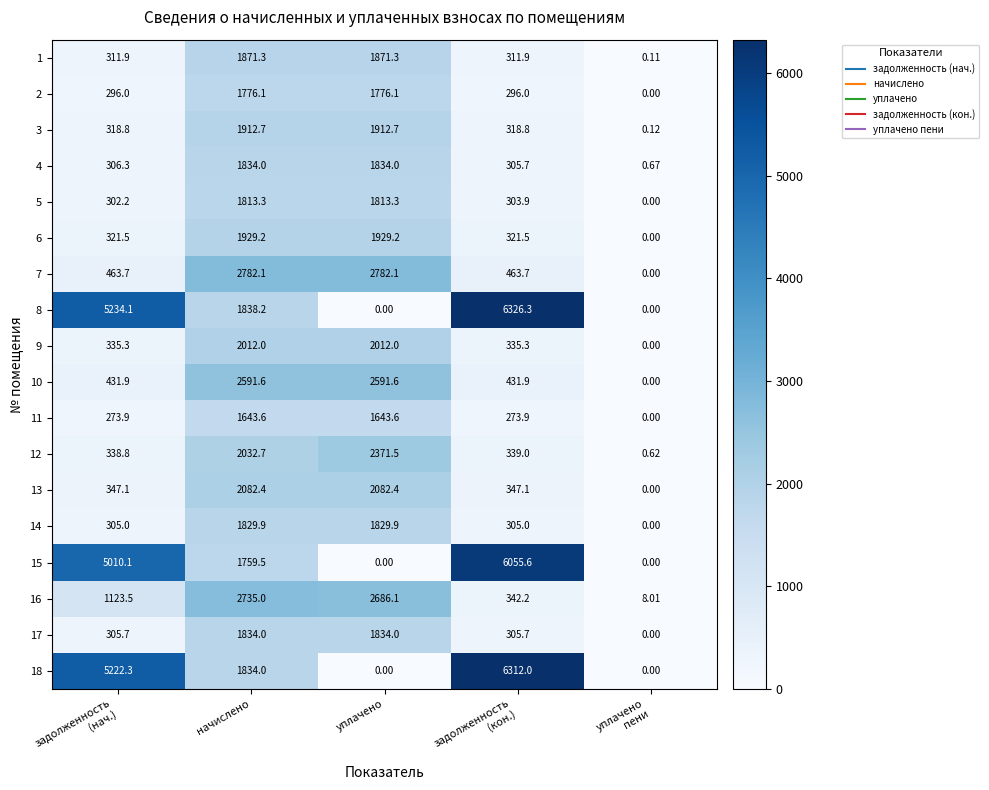

At how many categories does at least one series exceed 3567?

2